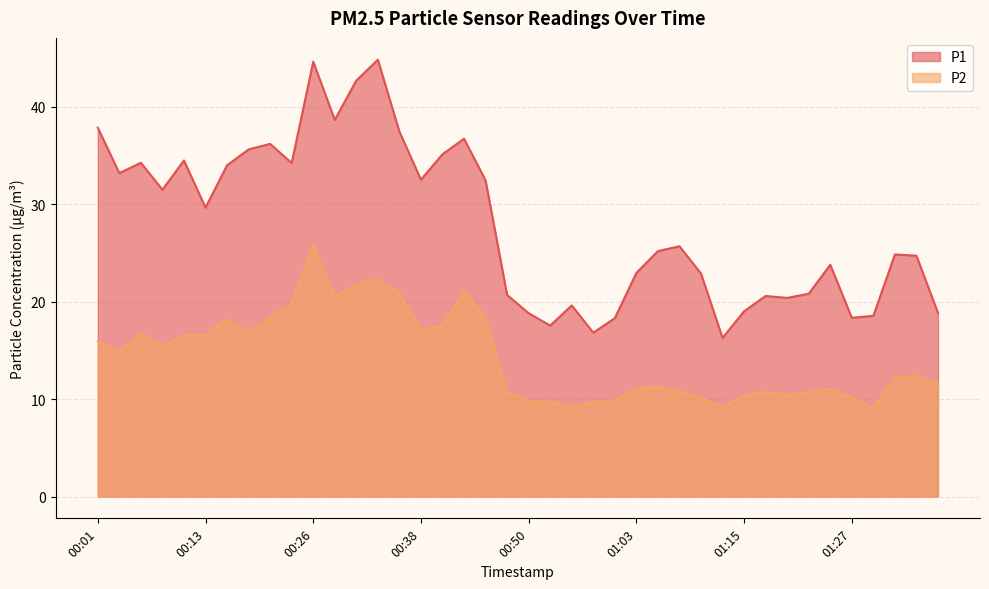

Reading right to left, list all the values displayed in this chart.

P1: 18.8	24.7	24.8	18.5	18.3	23.8	20.8	20.4	20.6	19.0	16.3	22.9	25.7	25.2	22.9	18.3	16.8	19.6	17.5	18.8	20.7	32.4	36.7	35.1	32.5	37.4	44.8	42.7	38.6	44.6	34.2	36.2	35.6	34.0	29.6	34.5	31.5	34.2	33.2	37.8
P2: 11.6	12.3	12.2	9.1	10.2	11.0	10.7	10.4	10.7	10.4	9.2	10.2	10.8	11.3	11.1	9.8	9.7	9.2	9.7	9.8	10.7	18.3	21.1	17.5	17.1	20.8	22.3	21.8	20.5	25.8	19.8	18.3	16.9	18.2	16.6	16.5	15.4	16.7	14.8	15.9